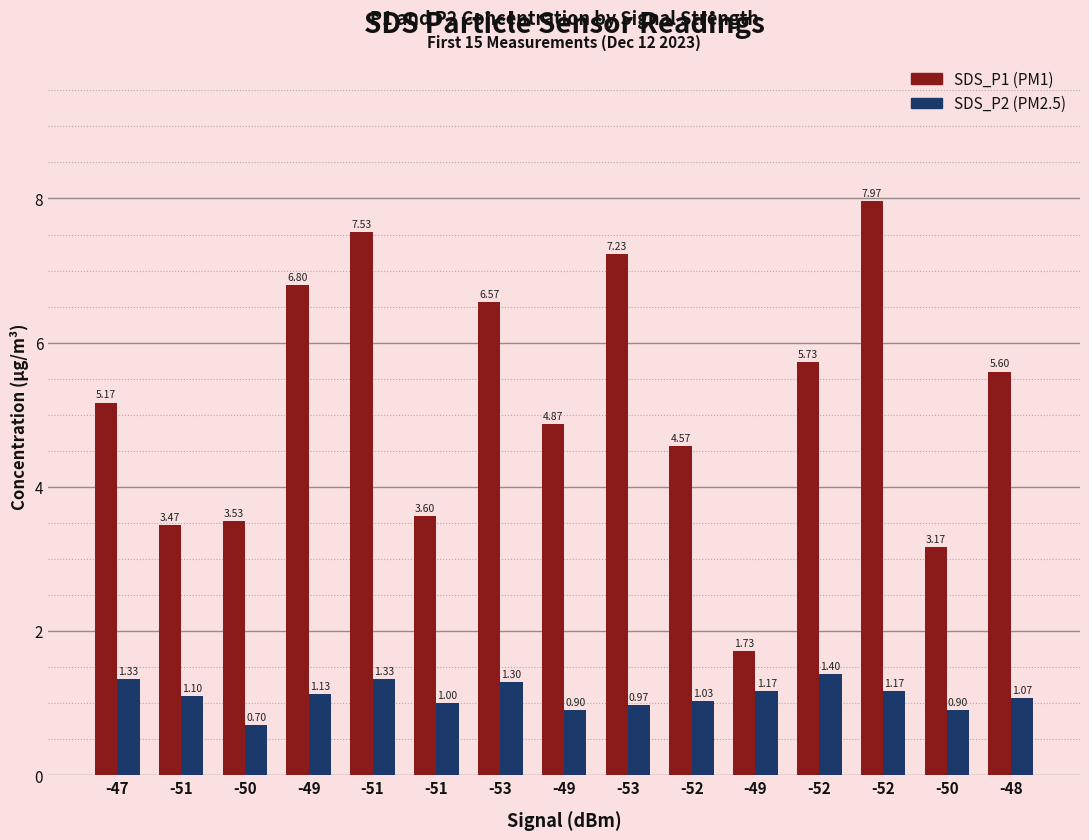

True or false: SDS_P2 has a value of 1.3 at -47.

True